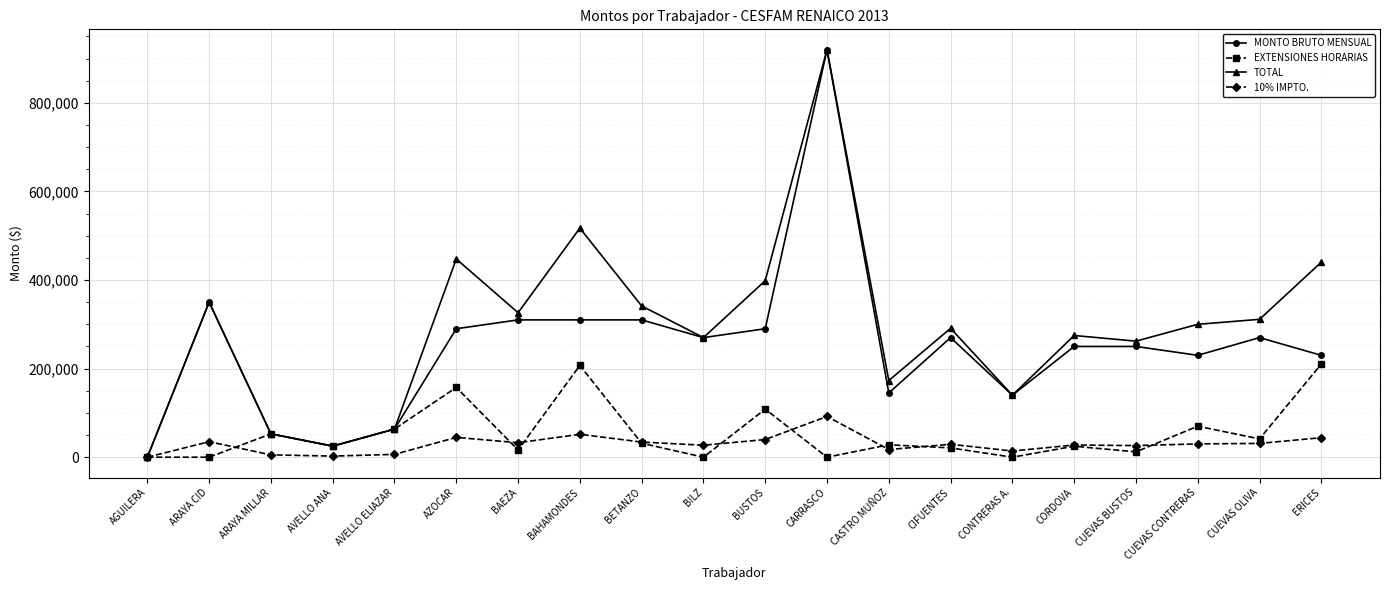

What is the spread (max minus min) of values at ERICES?

396225